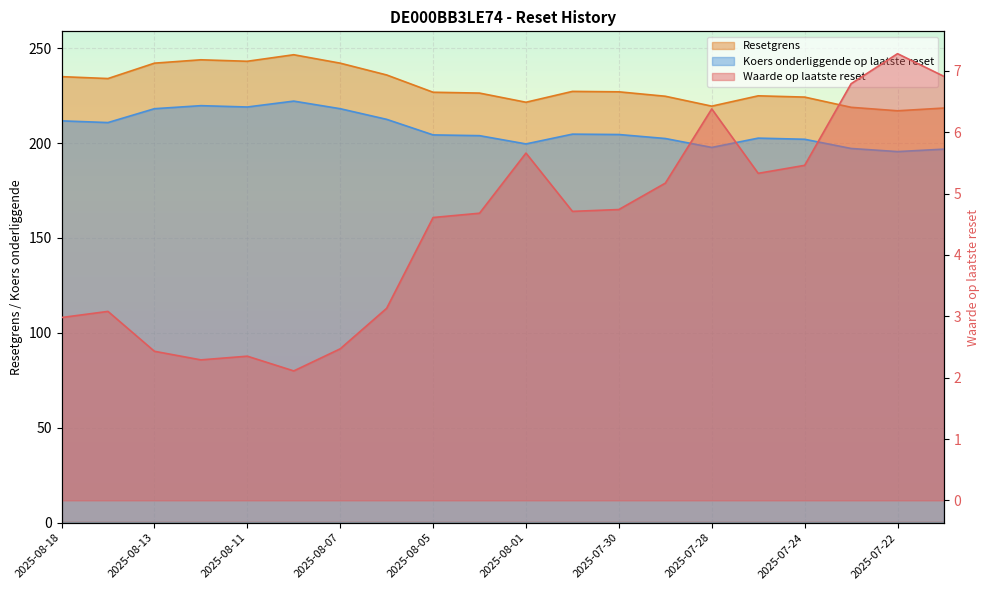

True or false: Resetgrens and Koers onderliggende op laatste reset intersect in this chart.

False